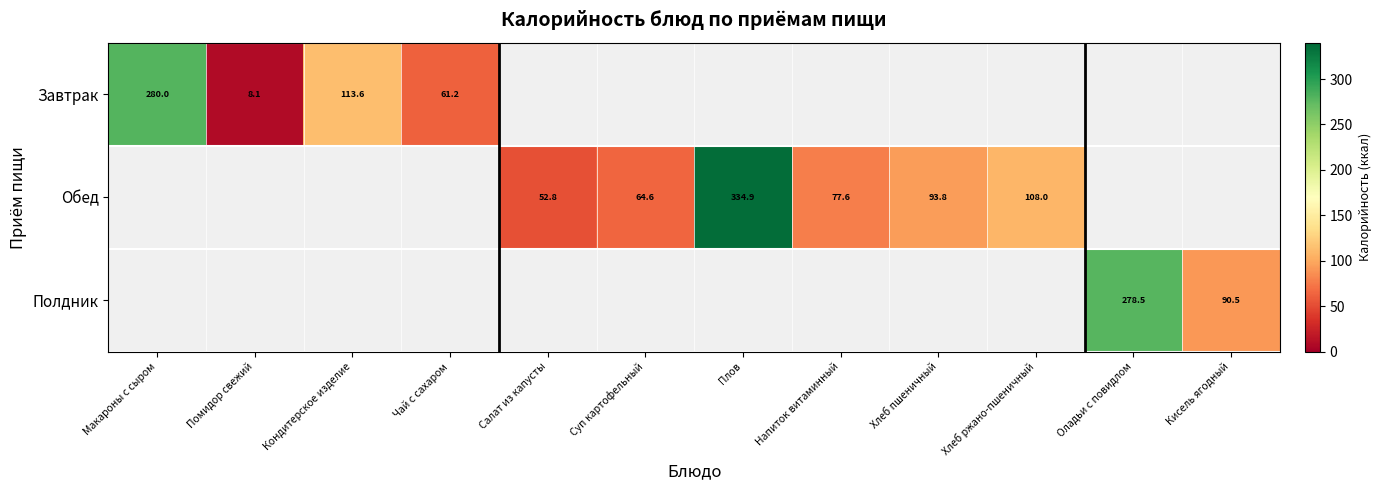

True or false: Завтрак has a value of 197.6 at Кондитерское изделие.

False